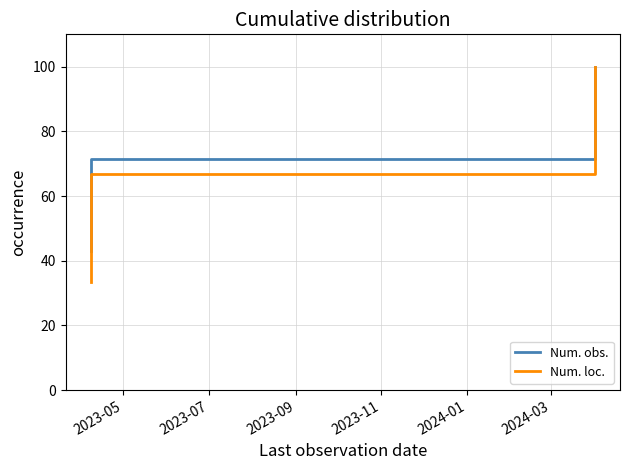

At how many categories does at least one series exceed 82?

1